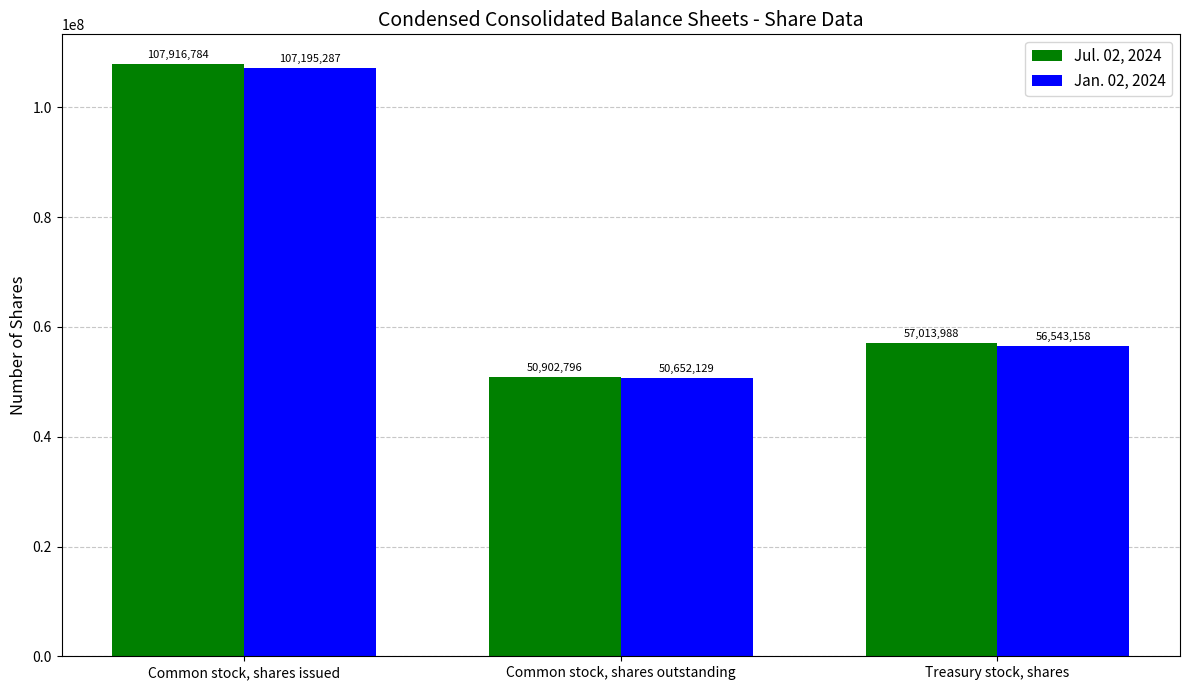

What is the difference between the highest and lowest values at Treasury stock, shares?

470830